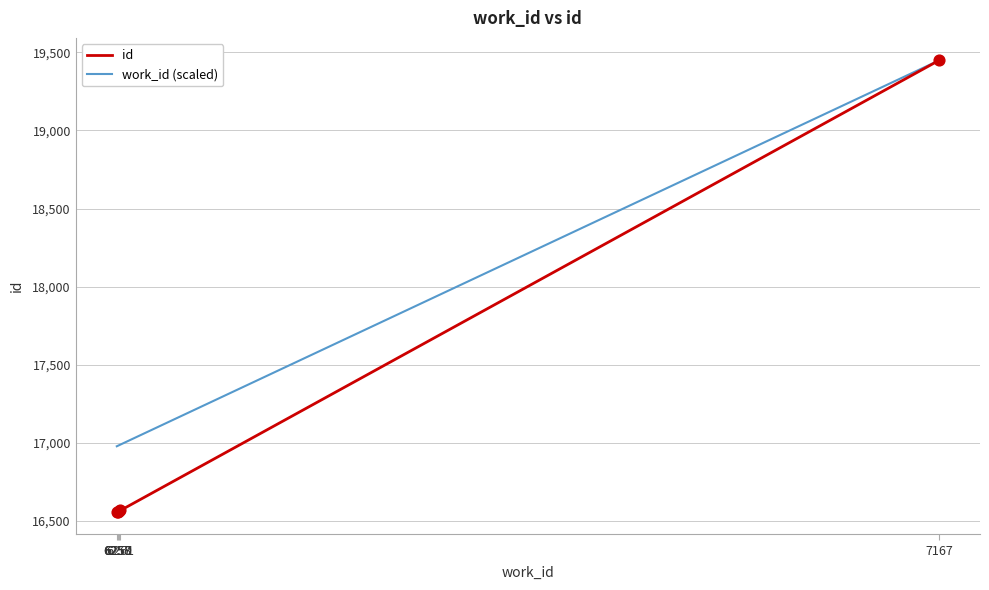

Is the value of work_id (scaled) at 6259 greater than the value of id at 6261?

Yes